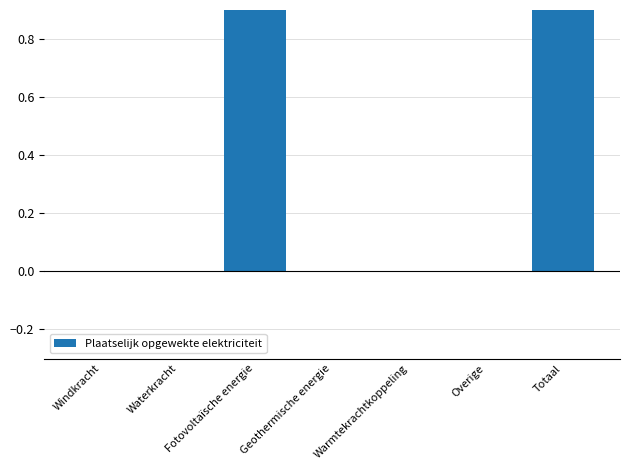

What is the difference between the second highest and second lowest values?

1